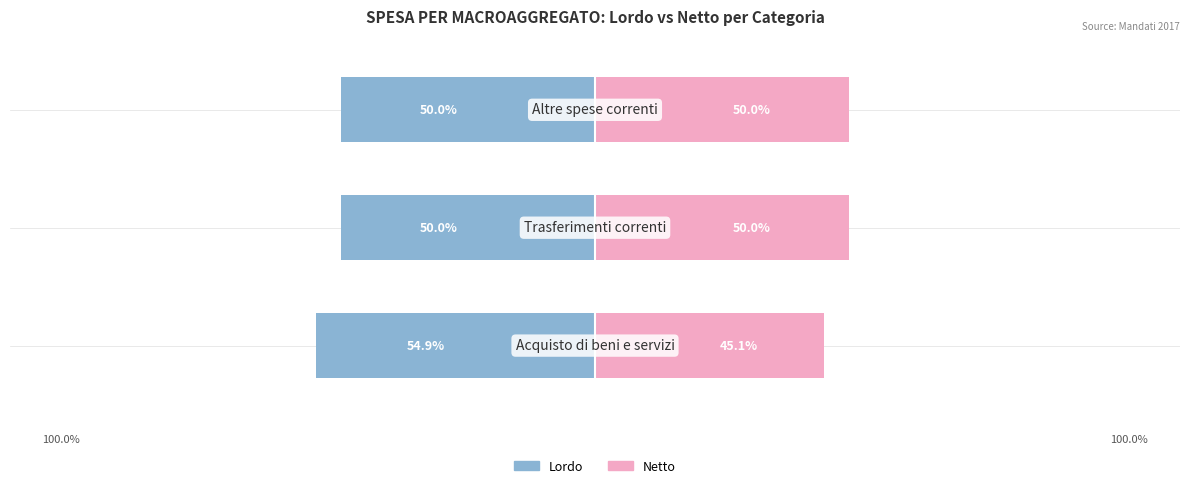

Is it true that Netto equals 45.1 at 0?

True